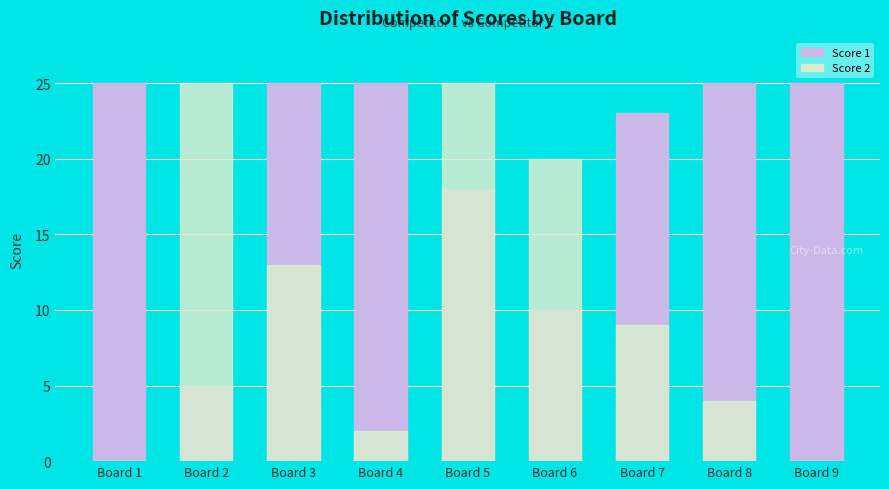

Are the bars horizontal?

No